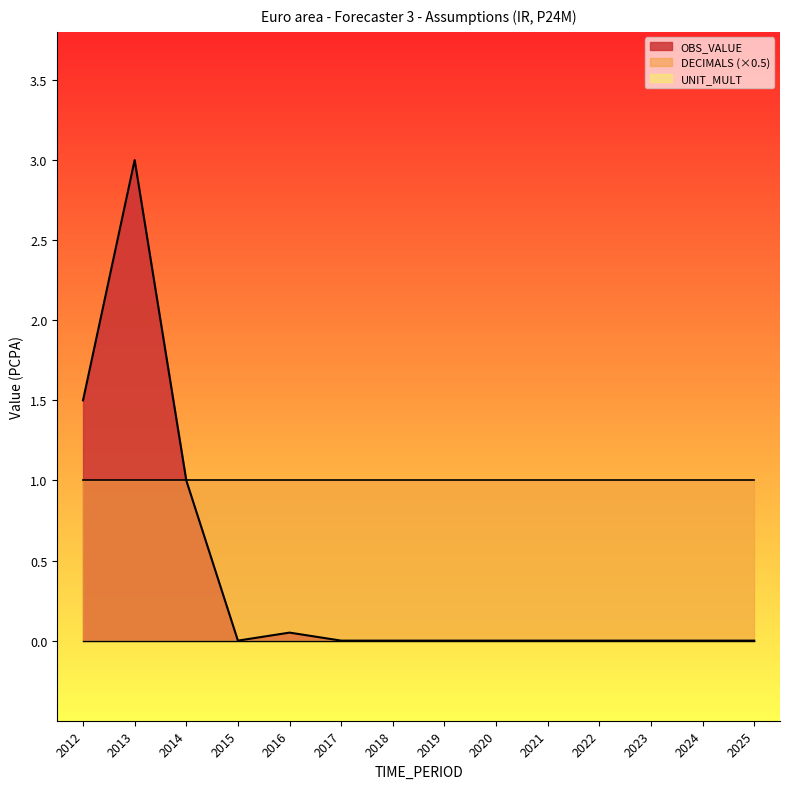

Between 2021 and 2014, which is larger?

2014